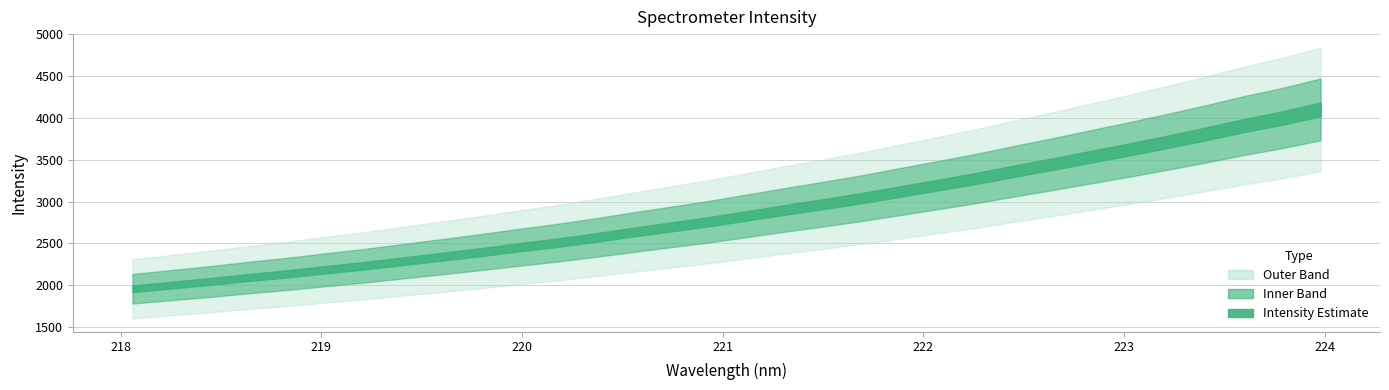

What is the value of the 14th point from the left?

2631.7